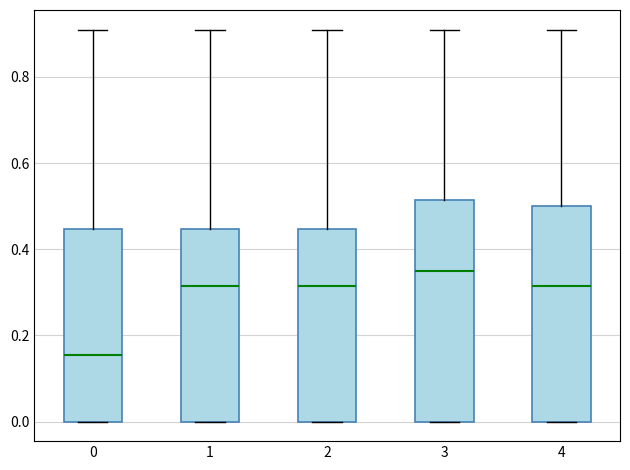

Reading left to right, transcribe this box plot: for each box, give where its median line is, the range the box spans, and where its two whiskers end, as read against the y-axis. The values are not printed on the chart, so give them approximately, as read against the axis.

0: median 0.16, box 0.00 to 0.44, whiskers 0.00 to 0.92
1: median 0.32, box 0.00 to 0.44, whiskers 0.00 to 0.92
2: median 0.32, box 0.00 to 0.44, whiskers 0.00 to 0.92
3: median 0.36, box 0.00 to 0.52, whiskers 0.00 to 0.92
4: median 0.32, box 0.00 to 0.50, whiskers 0.00 to 0.92